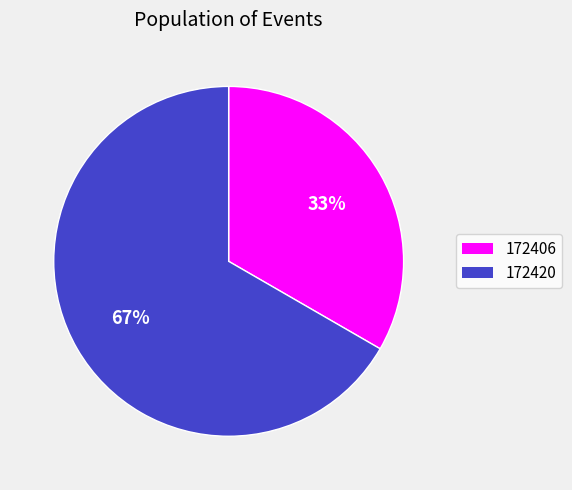

How many segments does this pie chart have?

2